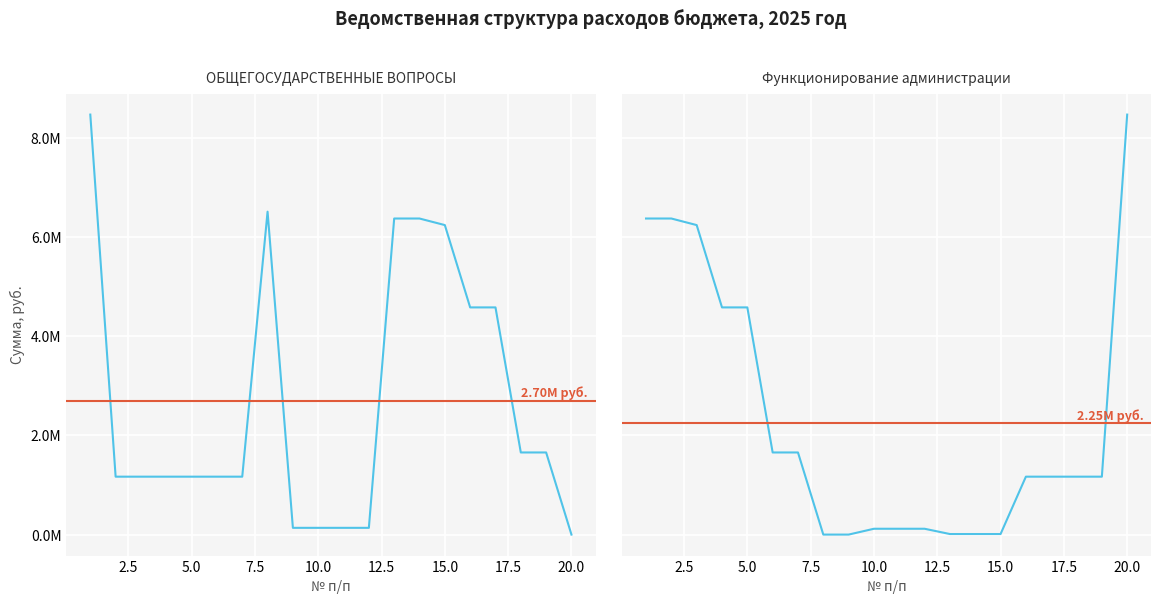

At how many categories does at least one series exceed 1567081?

16